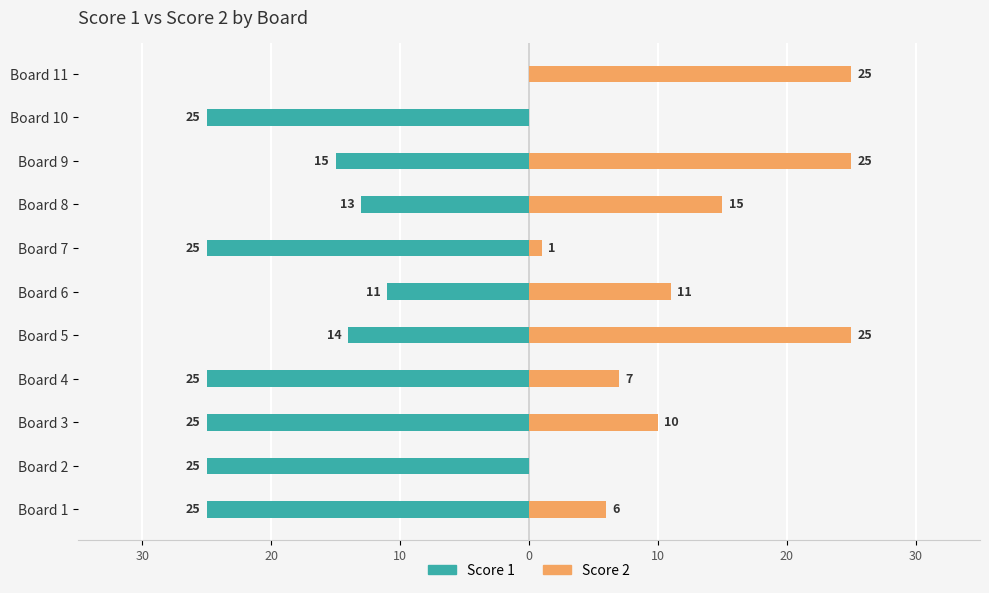

True or false: Score 2 has a value of 21 at Board 8.

False